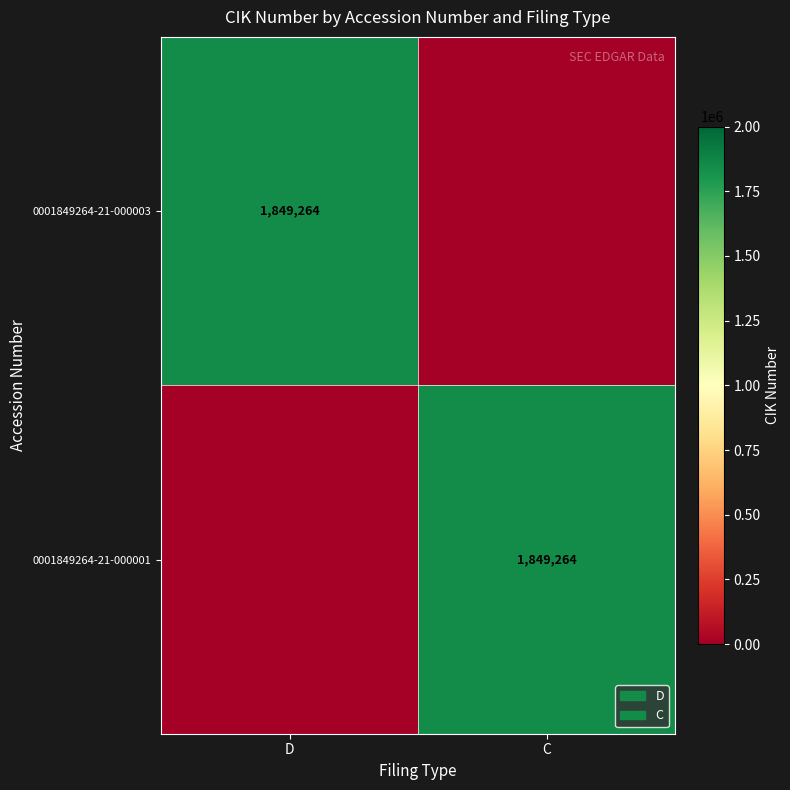

Is it true that 0001849264-21-000003 equals 949709 at D?

False